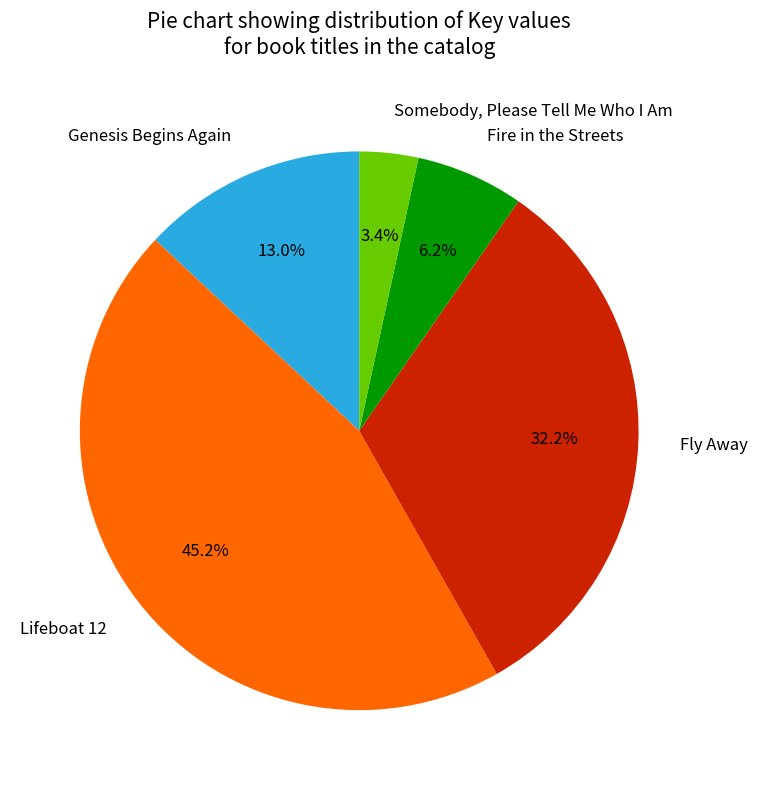

To the nearest percent, what is the difference between the Somebody, Please Tell Me Who I Am and Fly Away slice percentages?

29%